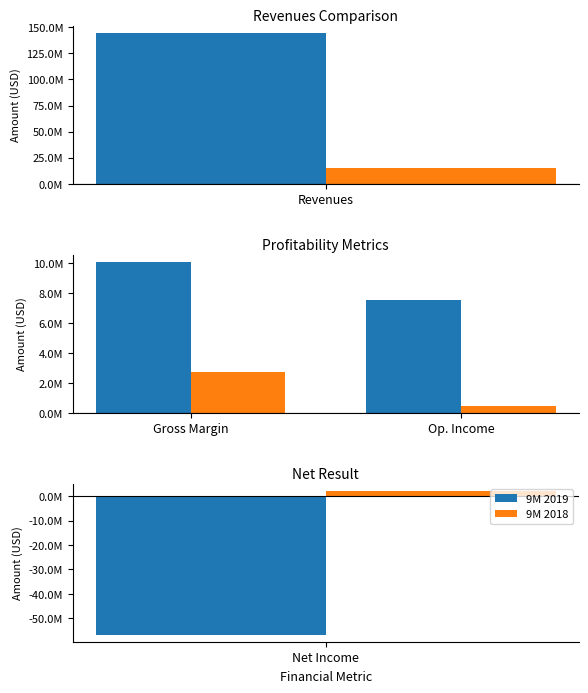

What is the total value across all series at Op. Income?

7960878